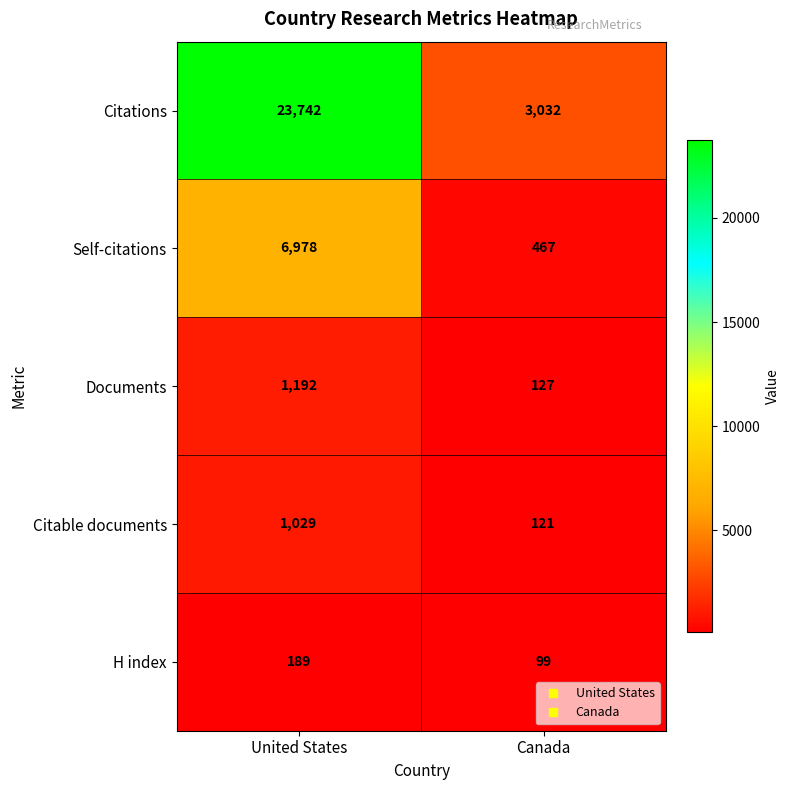

Reading left to right, transcribe all the data shown in this chart.

Citations: 23742	3032
Self-citations: 6978	467
Documents: 1192	127
Citable documents: 1029	121
H index: 189	99